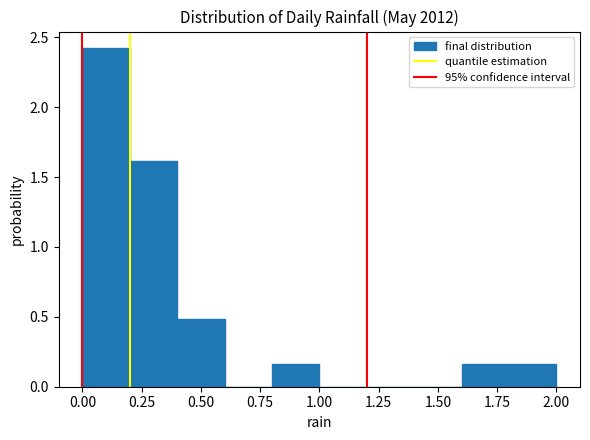

Over which range of the x-axis is the bar tallest?

0.0 to 0.2